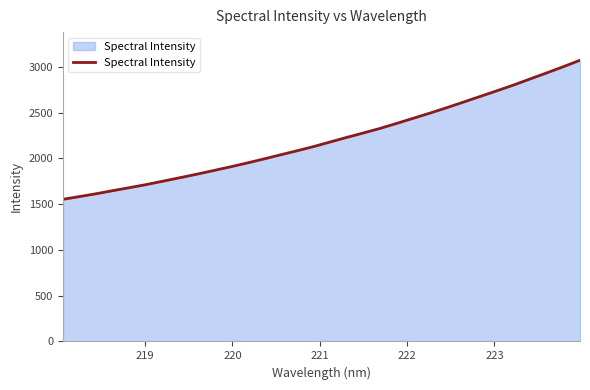

What is the difference between the maximum and minimum values?

1519.8